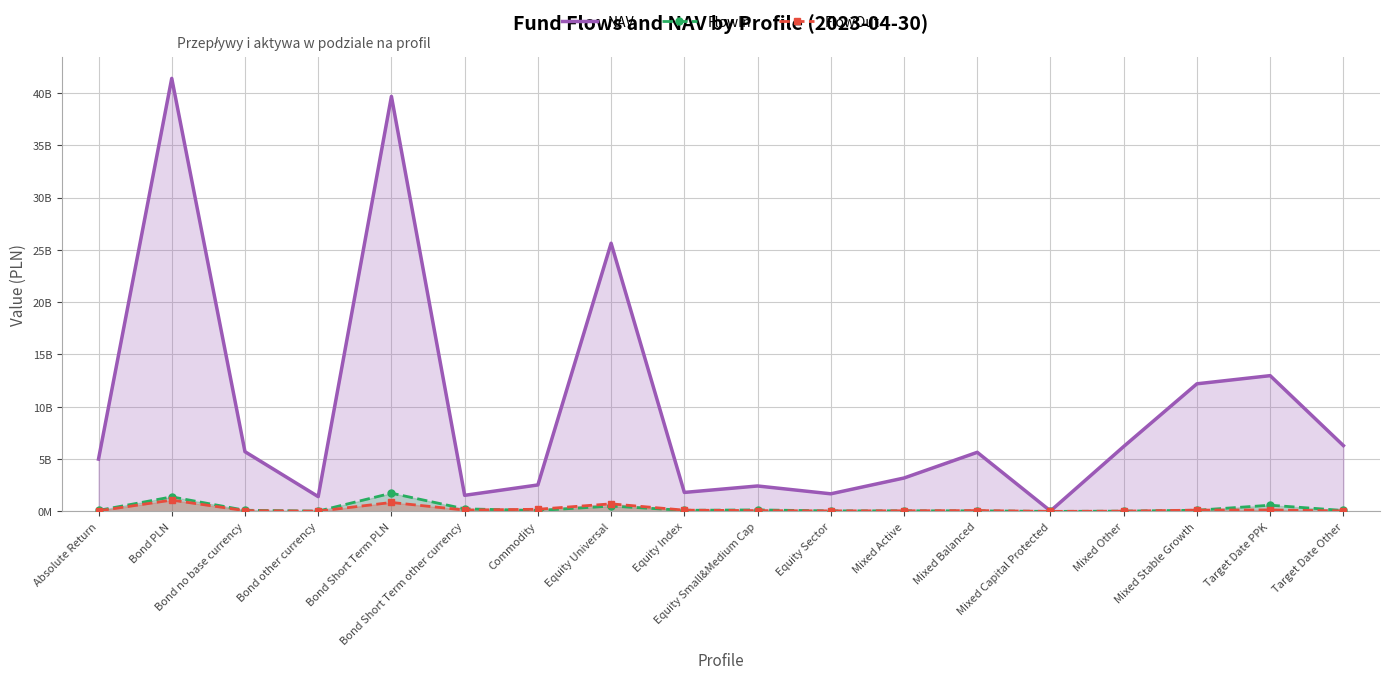

Which series has the widest spread of values?

NAV